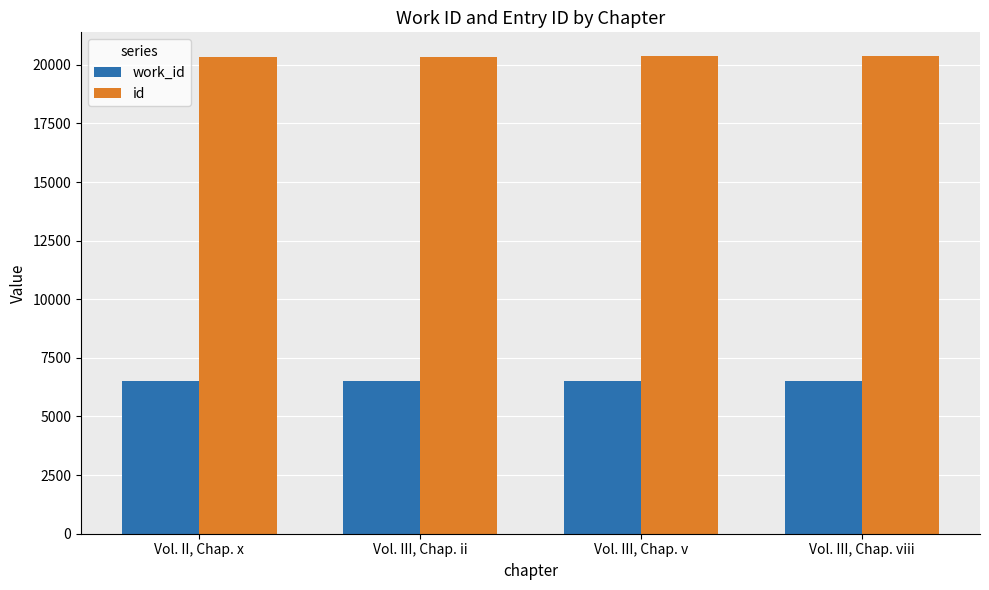

What is the maximum value shown in the chart?

20367